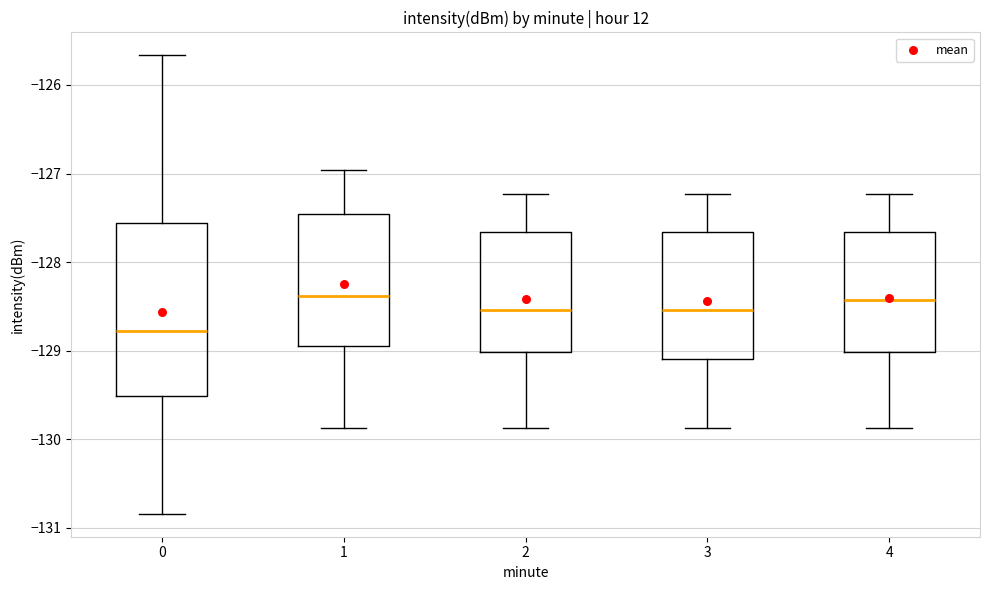

Comparing the boxes themselves (not the whiskers), which one is the tallest?

0